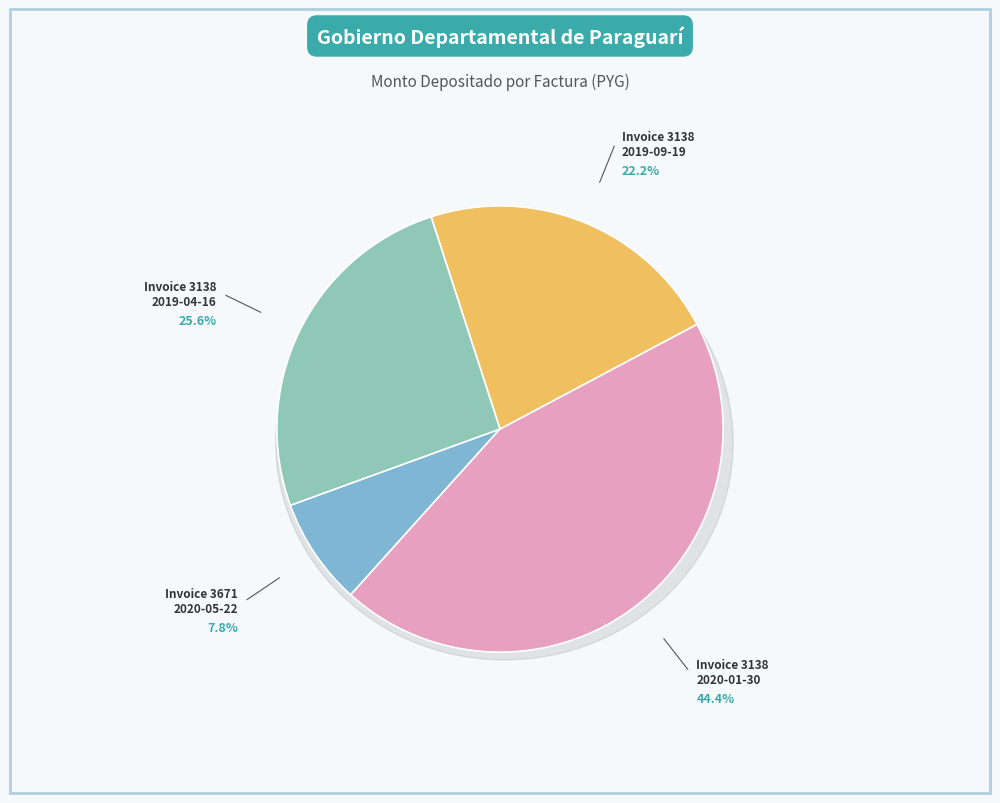

Is there any slice that represents more than half of the pie?

No